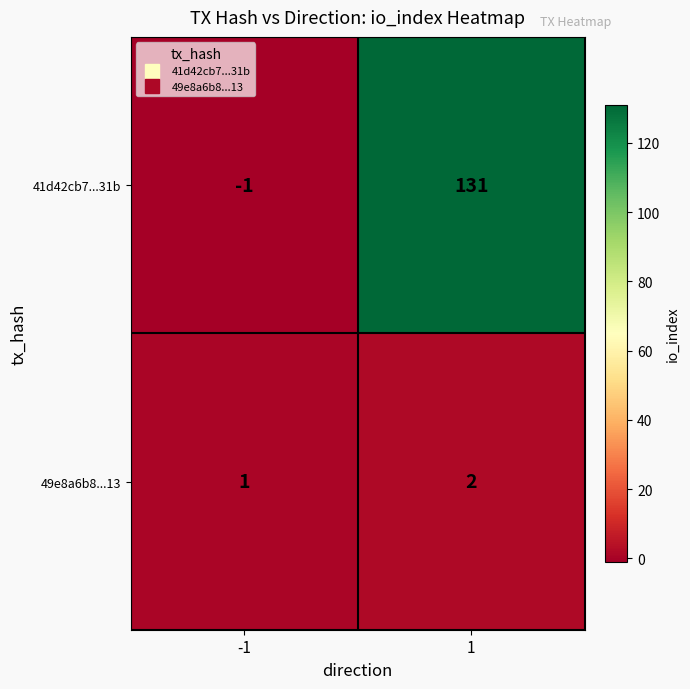

Which series has the widest spread of values?

41d42cb7...31b